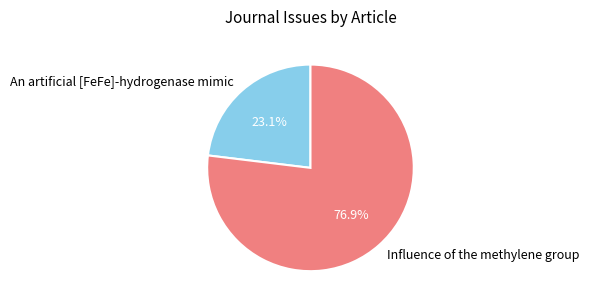

Which slice represents more than half of the pie?

Influence of the methylene group